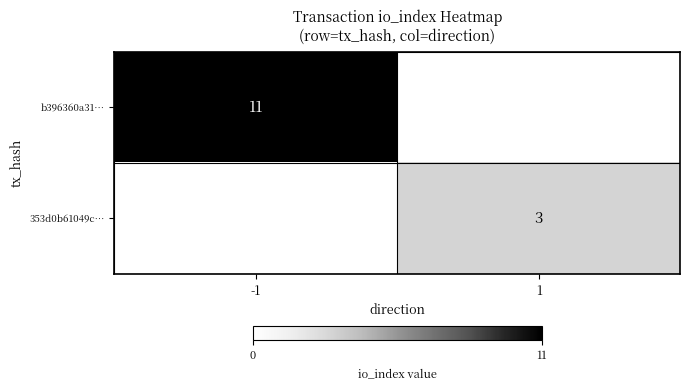

Is the value of b396360a31… at -1 greater than the value of 353d0b61049c… at 1?

Yes